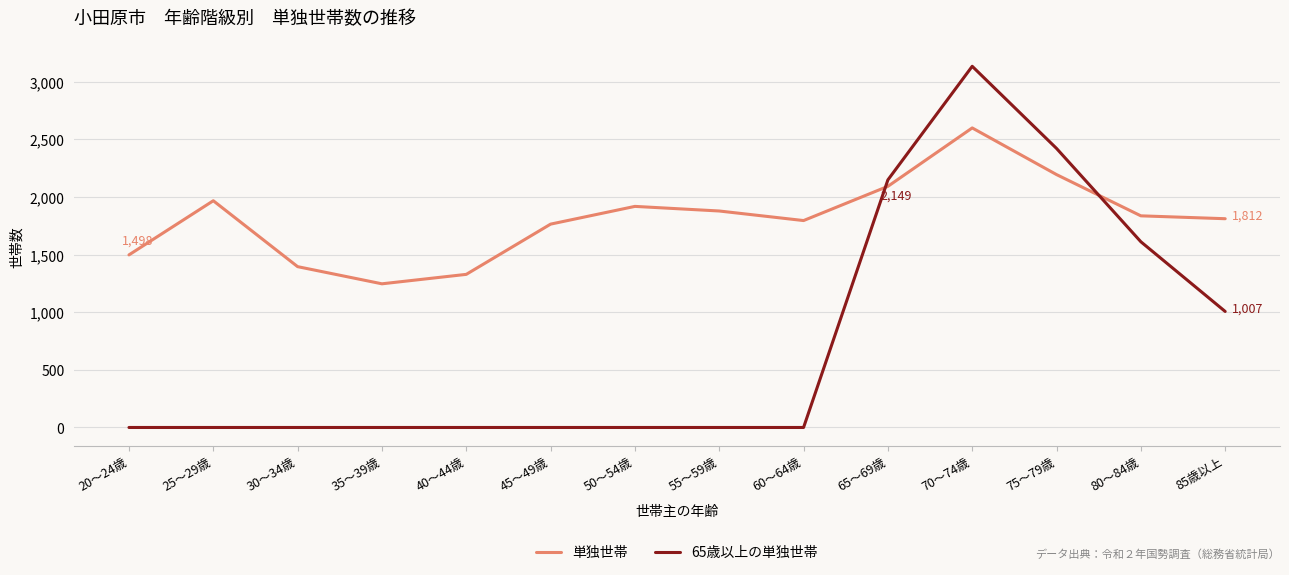

Which category has the highest value in the 単独世帯 series?

70～74歳